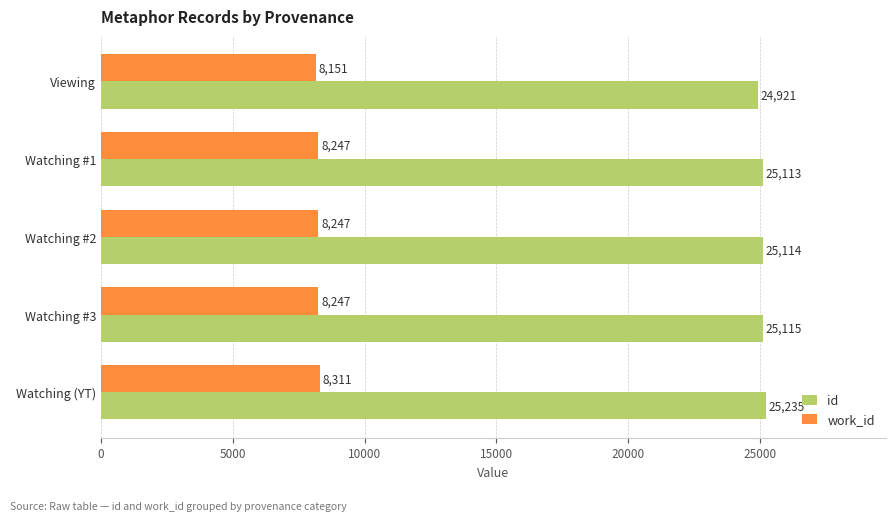

Rank the series by their maximum value, from lowest to highest.

work_id, id